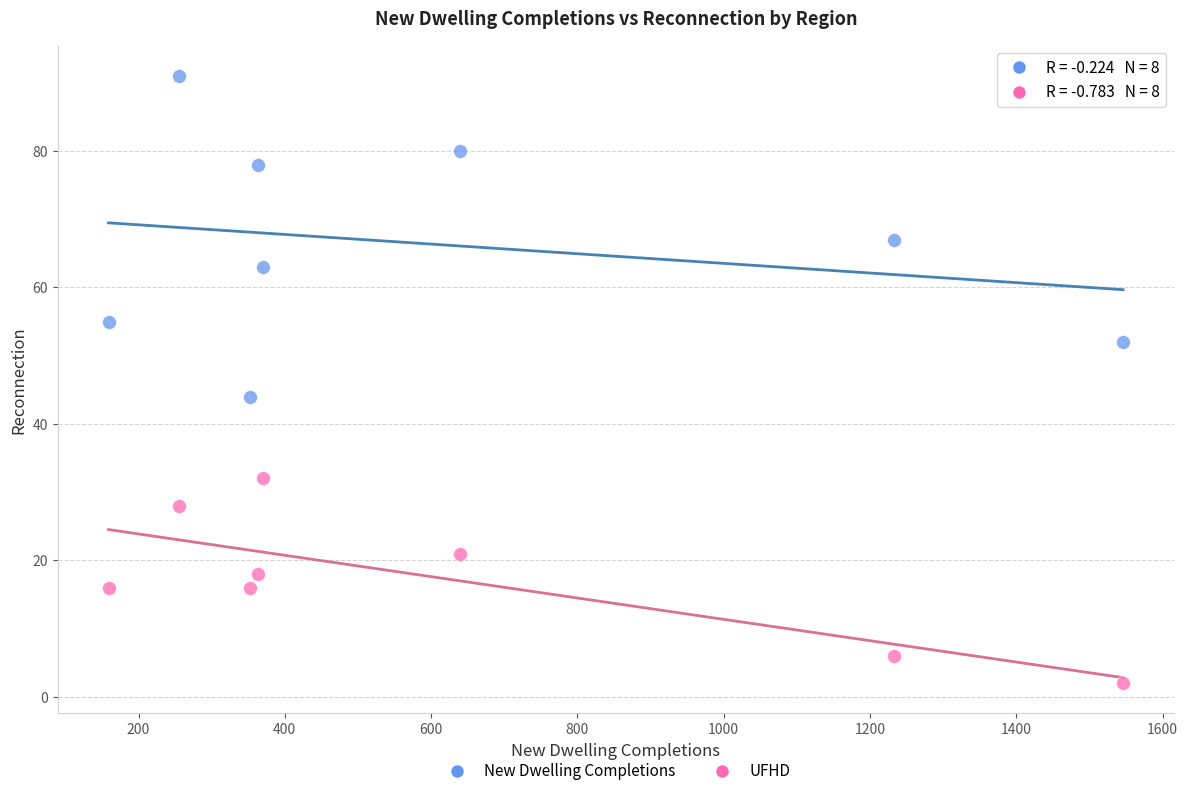

Which series has the largest Y range (max minus min)?

New Dwelling Completions